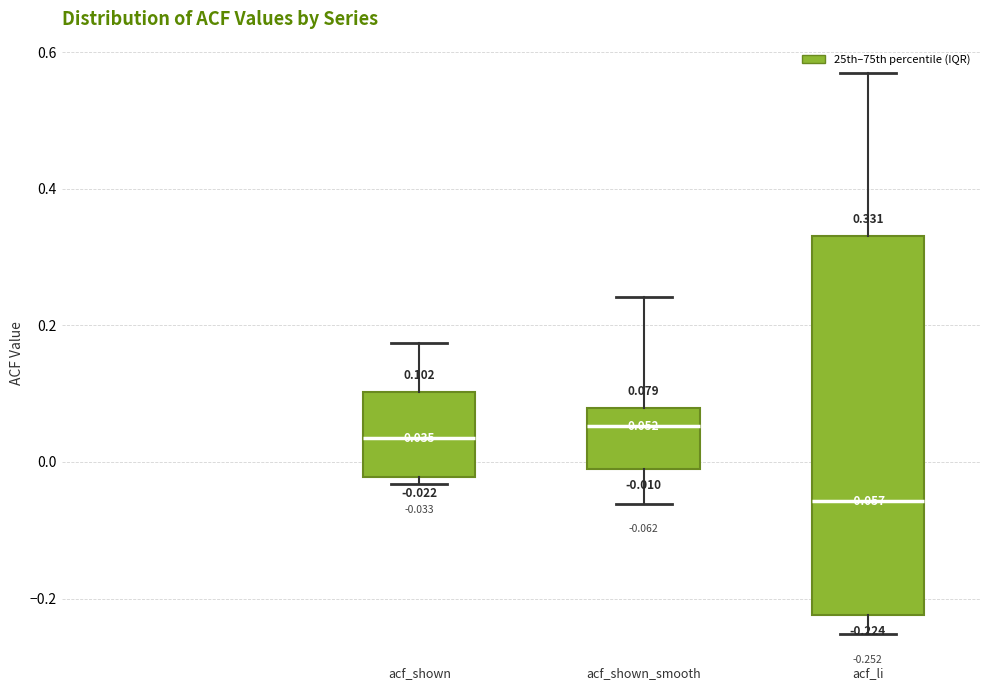

Which box is the tallest, from its lower edge to its upper edge?

acf_li